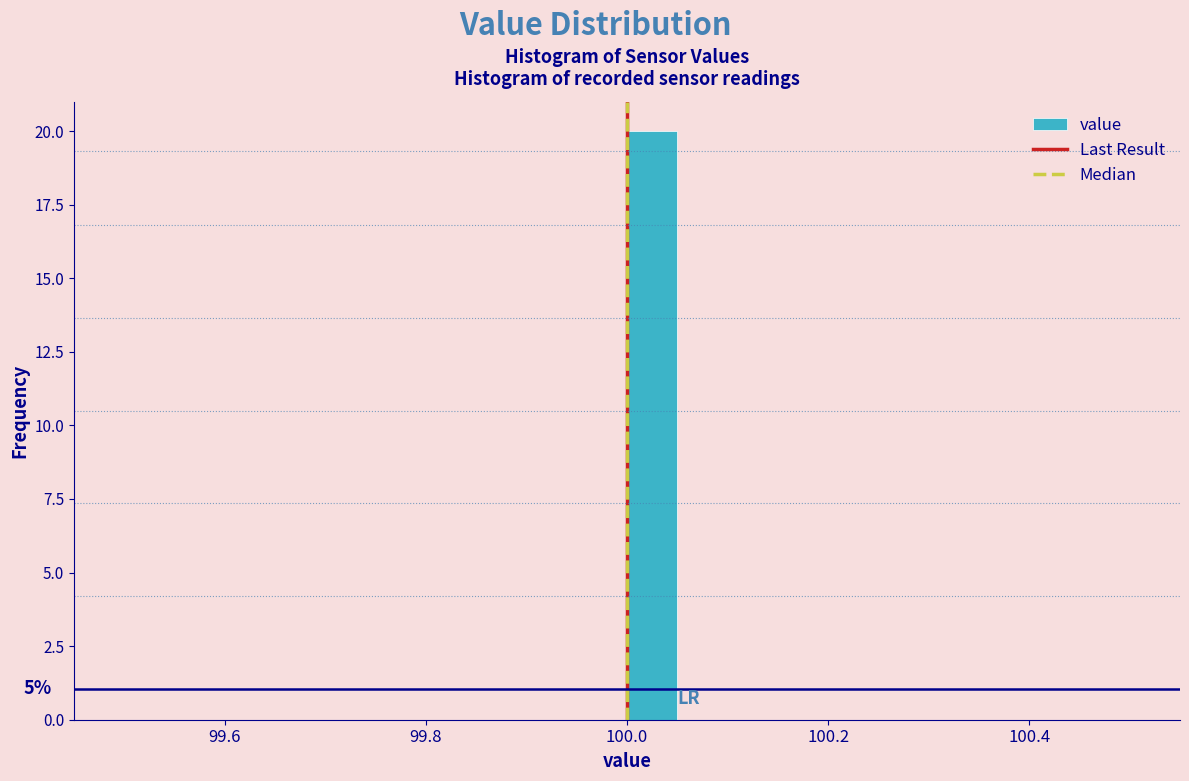

Around what value on the x-axis is the tallest bar? Give the approximate position of its centre, as read against the axis.

100.02